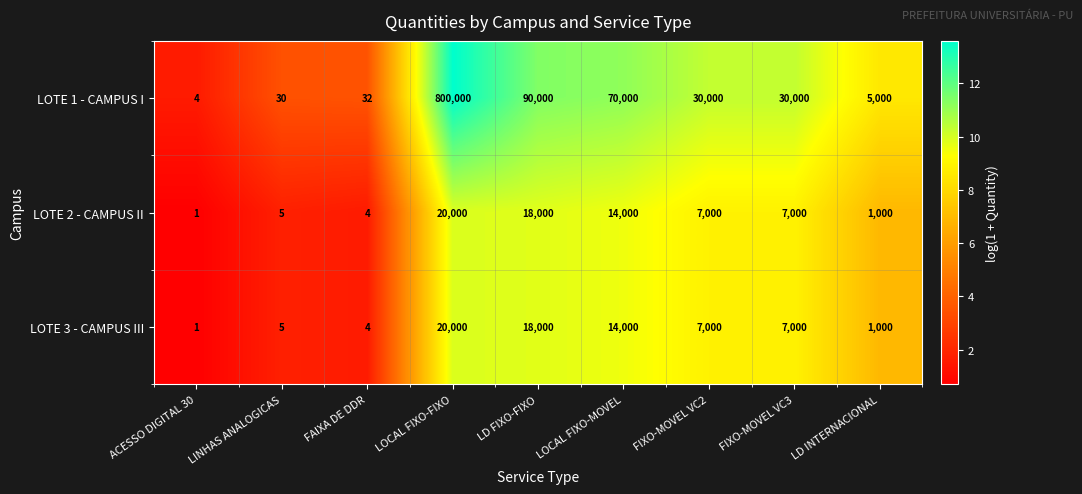

What is the sum of the LOTE 3 - CAMPUS III values at LD FIXO-FIXO and FAIXA DE DDR?

18004